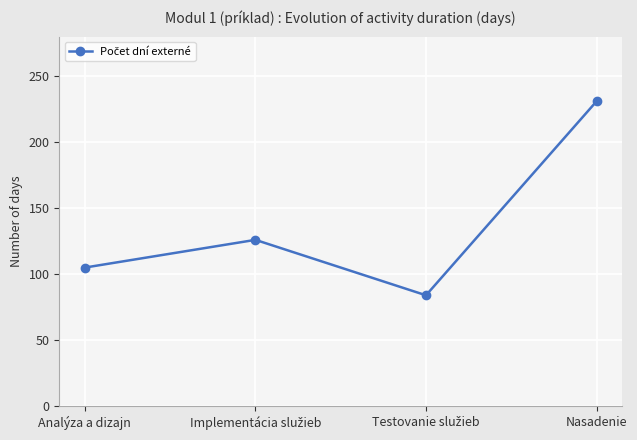

Which has a higher value, Analýza a dizajn or Nasadenie?

Nasadenie